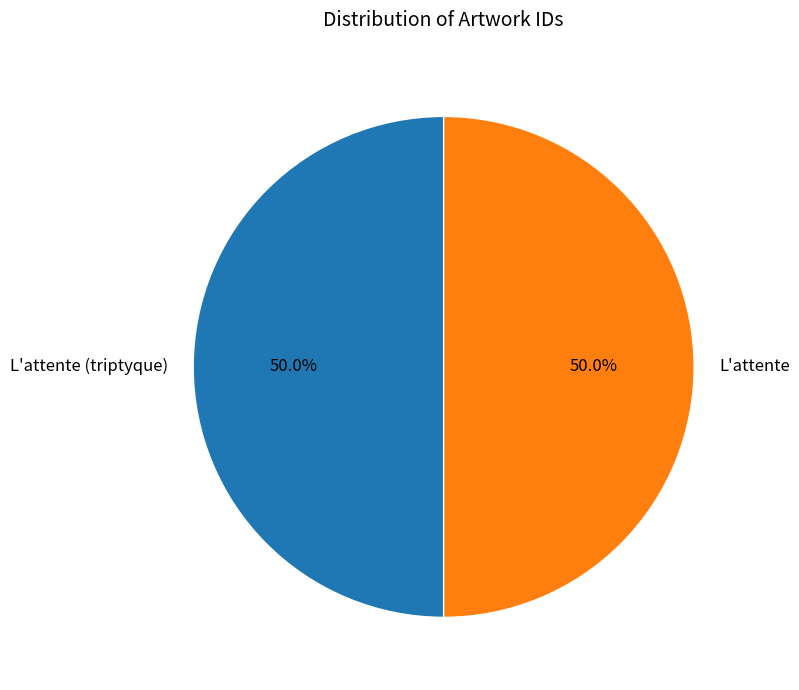

Approximately how many times larger is the value at L'attente compared to L'attente (triptyque)?

1.0